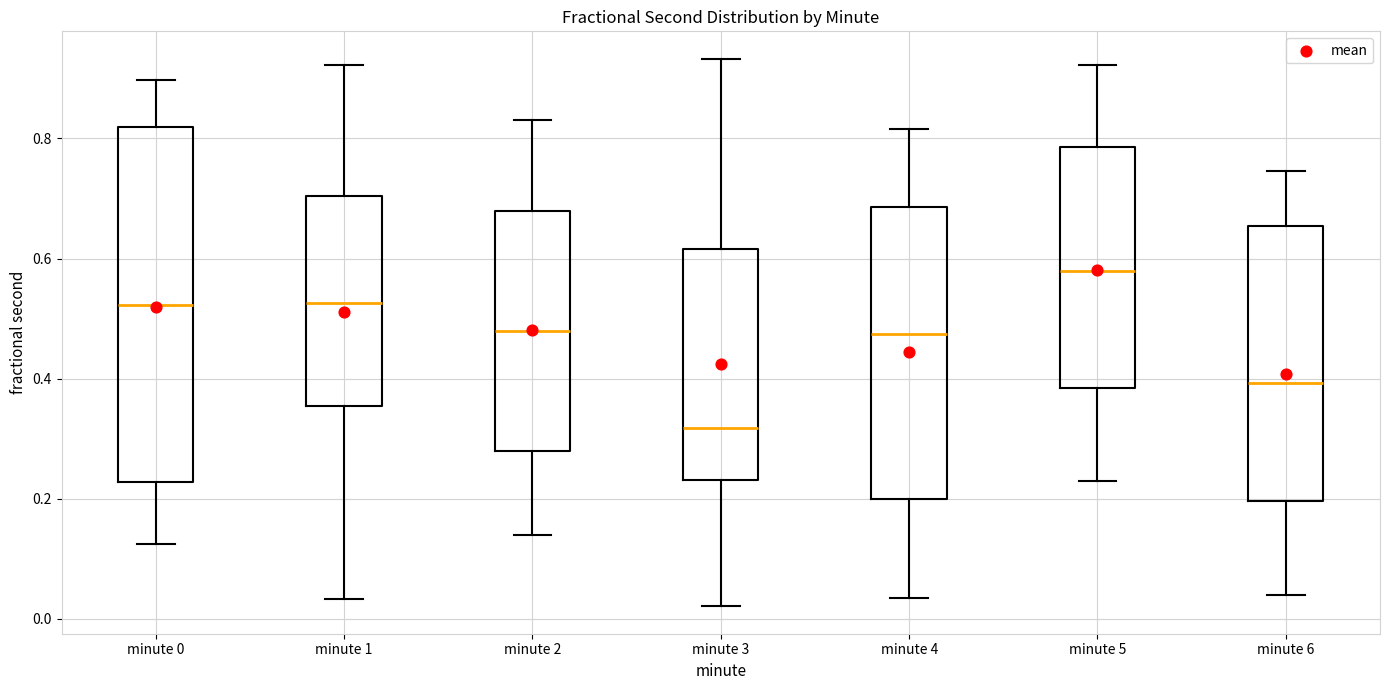

Which box has the lowest median line?

minute 3